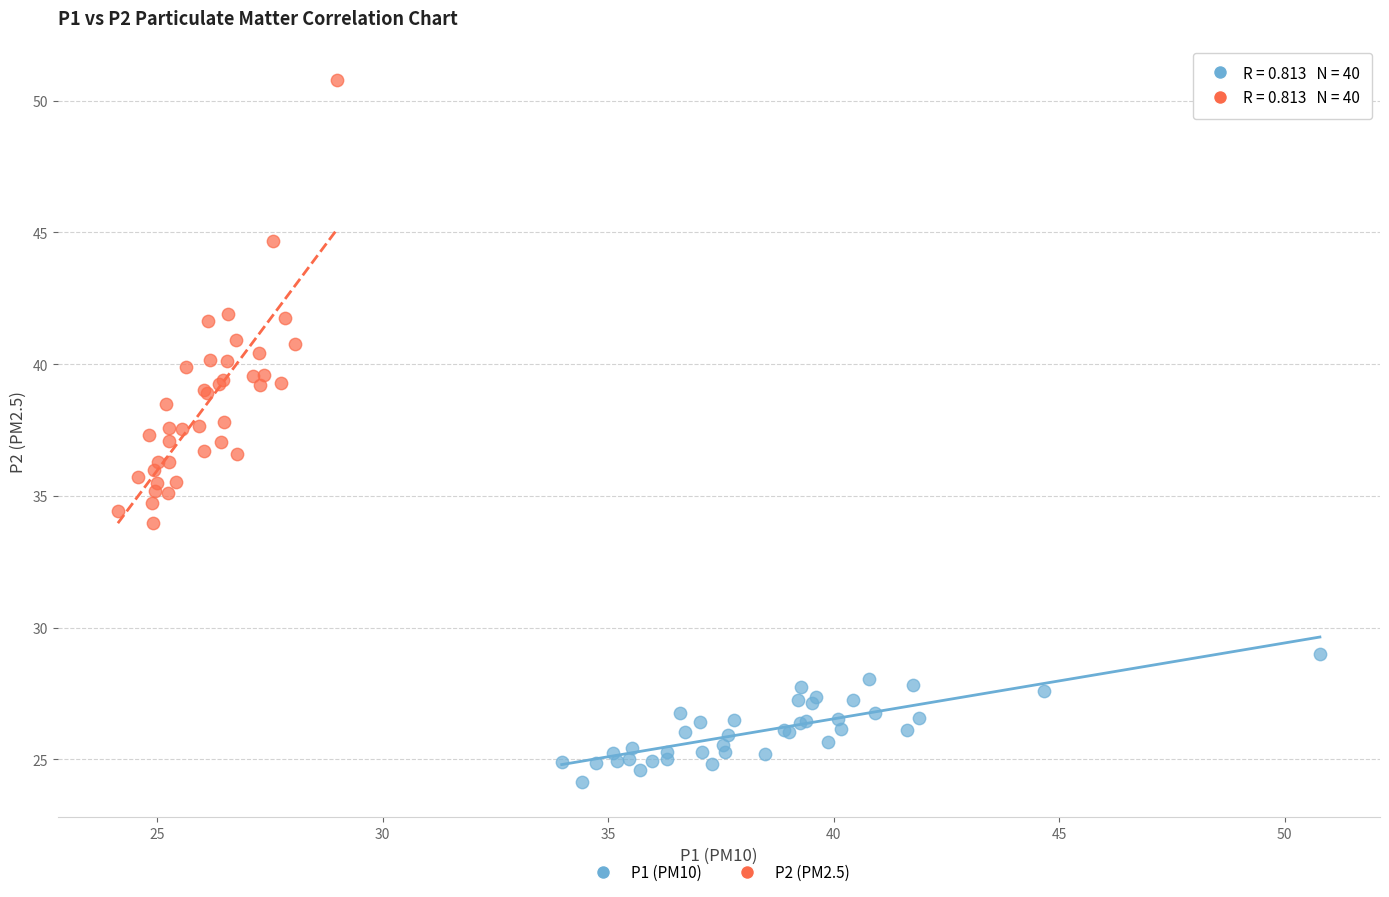

Which series contains the highest Y value?

P2 (PM2.5)